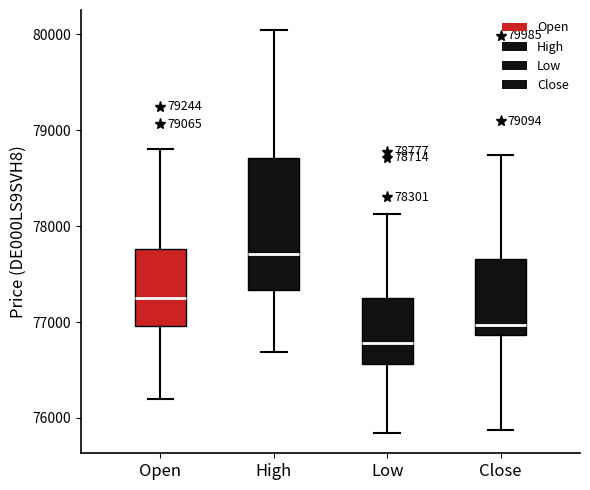

Comparing the boxes themselves (not the whiskers), which one is the tallest?

High